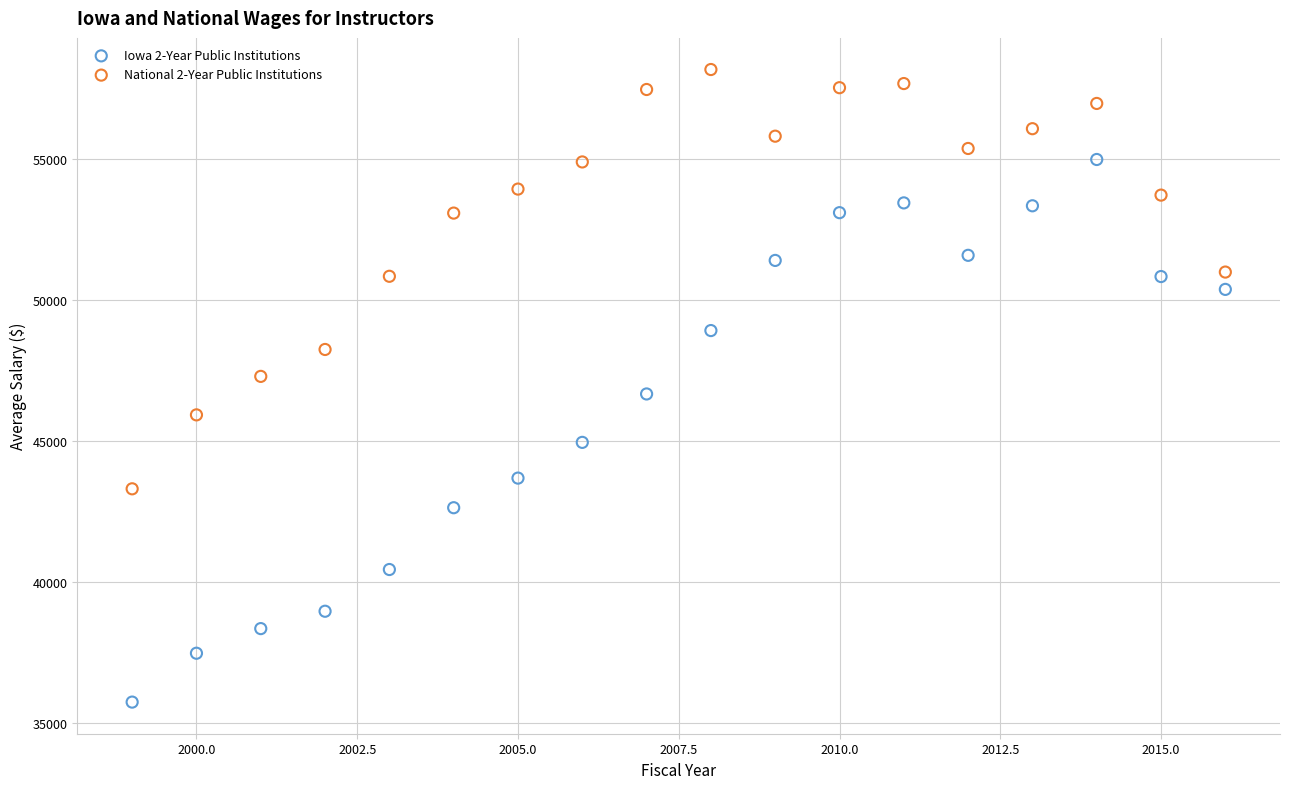

What are all the series names shown in the legend?

Iowa 2-Year Public Institutions, National 2-Year Public Institutions